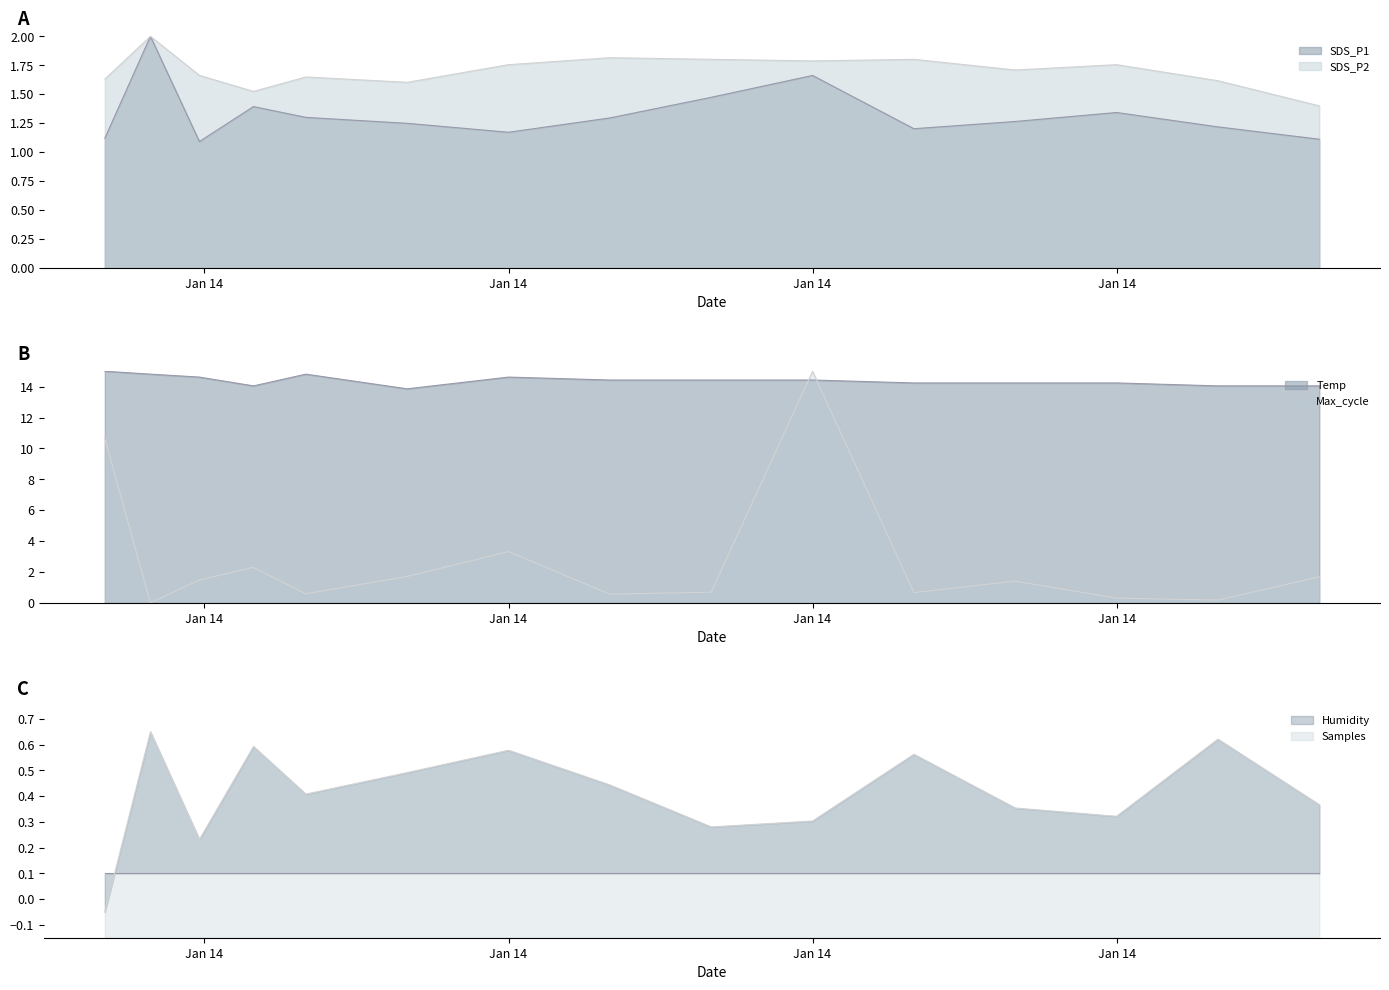

What is the value of the Temp point at the 3rd from the left?

14.6